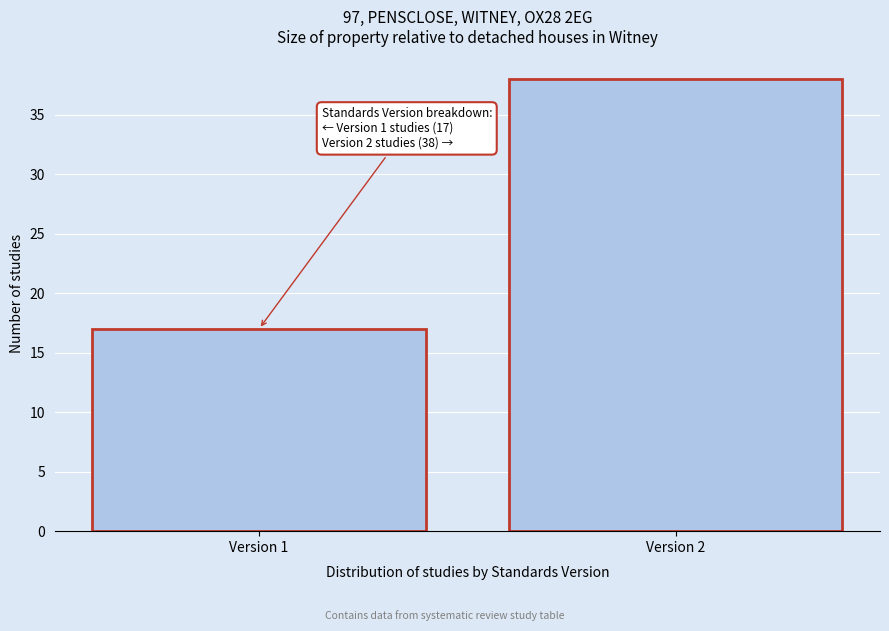

Reading right to left, what are all the values shown in this chart?

Version 2=38	Version 1=17